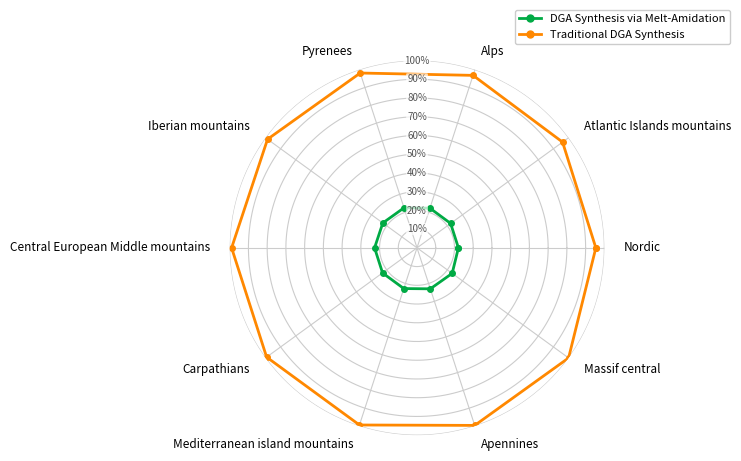

How many series are shown in this chart?

2